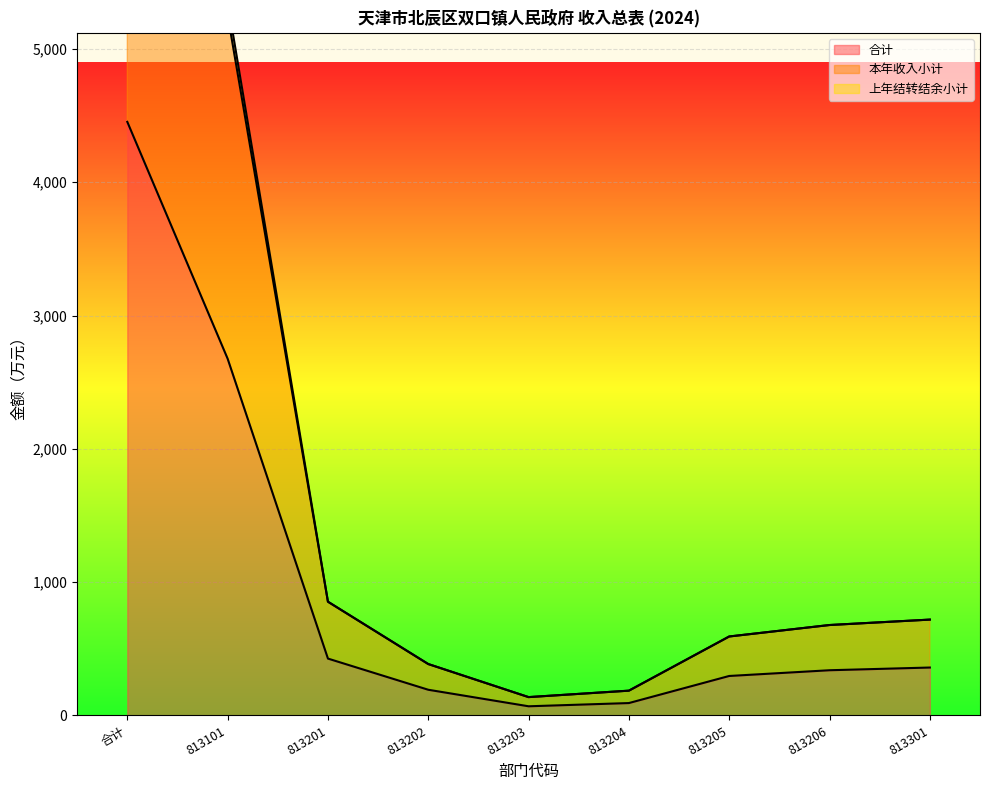

The value of 合计 at 813206 is 526.4. True or false?

False